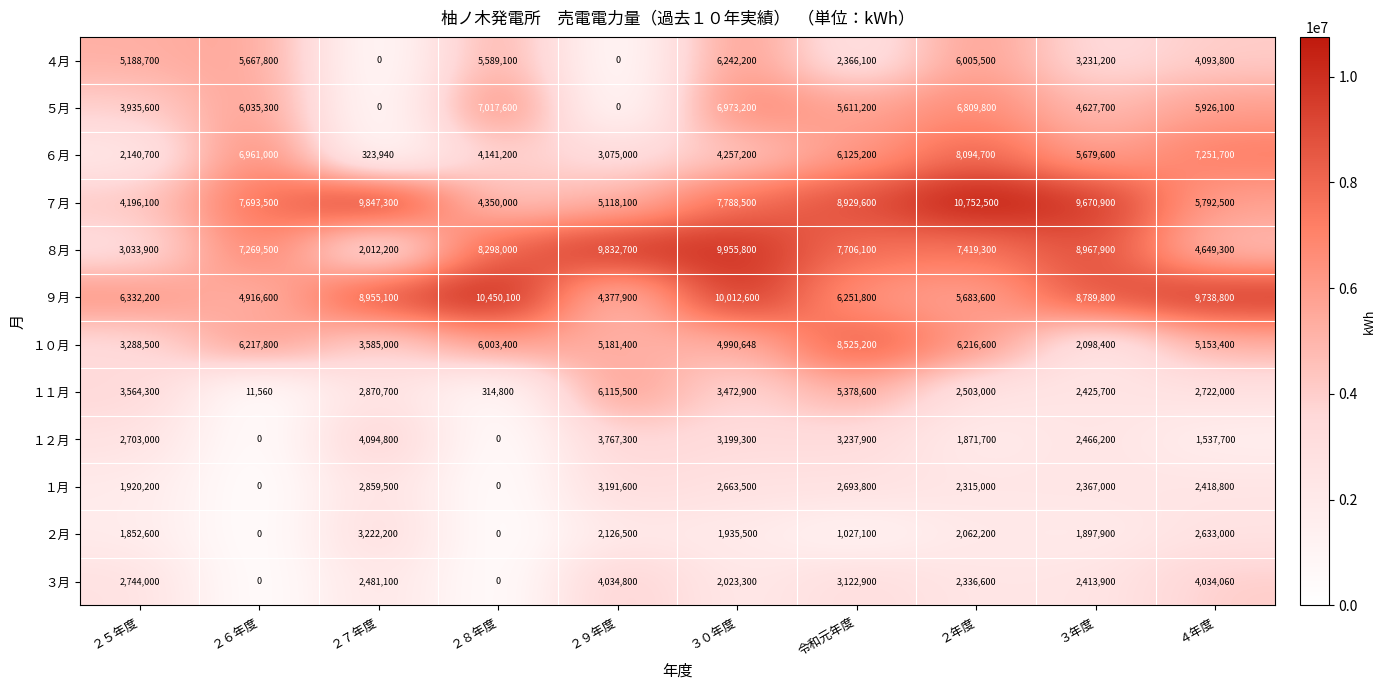

What is the sum of all ８月 values?

69144700